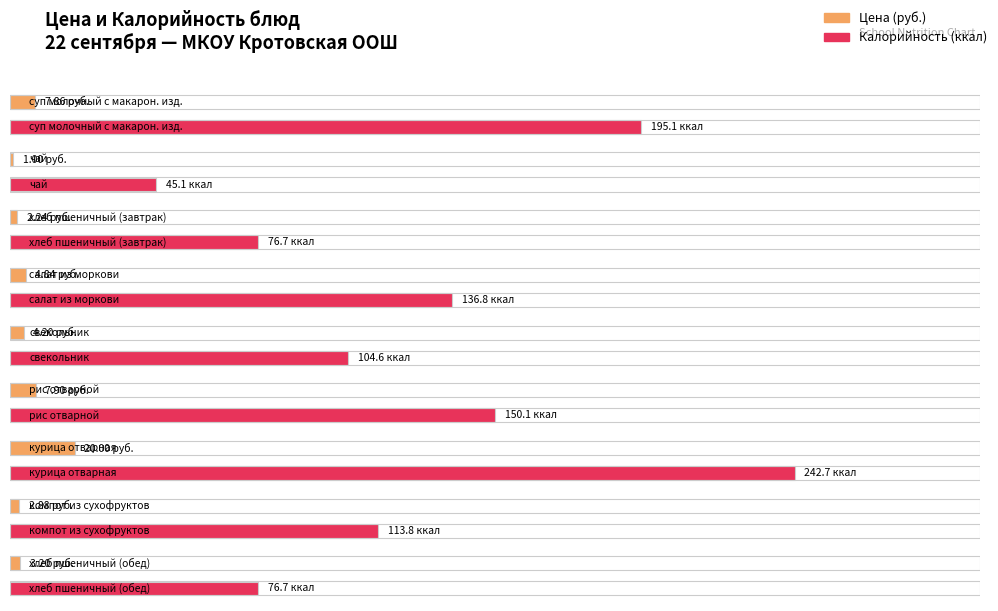

Between чай and рис отварной, which is larger?

рис отварной